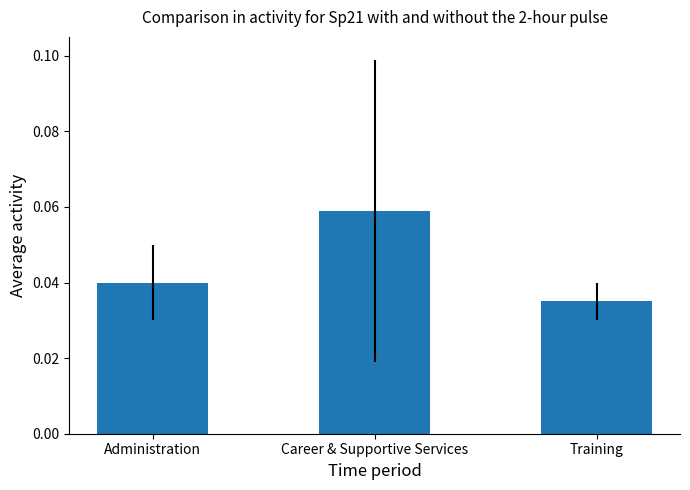

The chart shows a value of 0.0 at Career & Supportive Services. True or false?

False